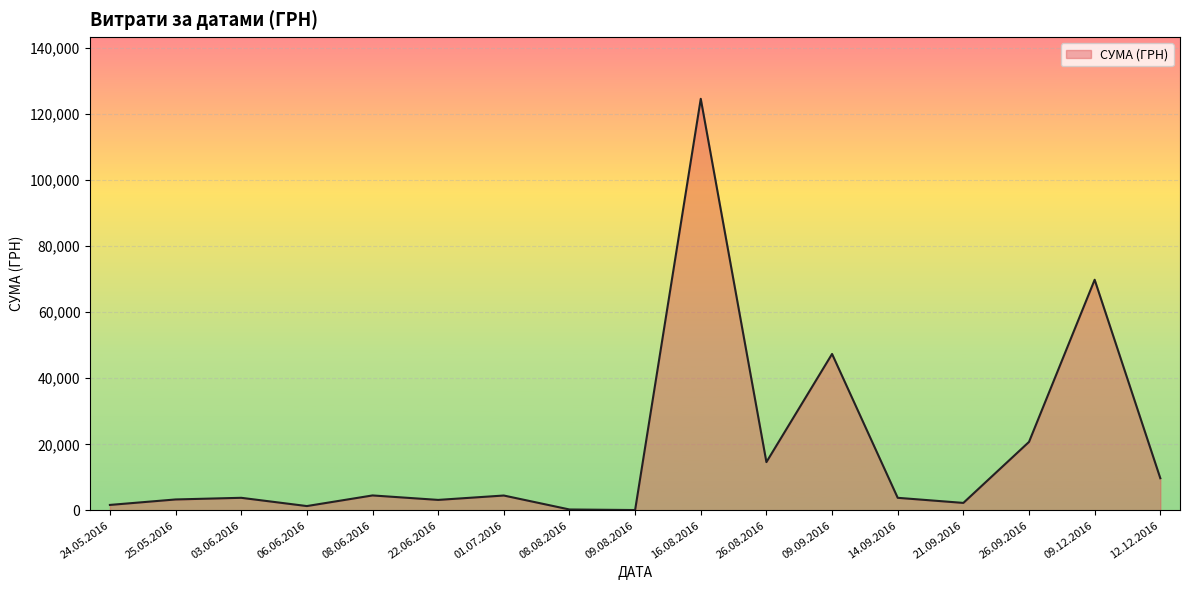

At which category does the chart reach its peak across all series?

16.08.2016